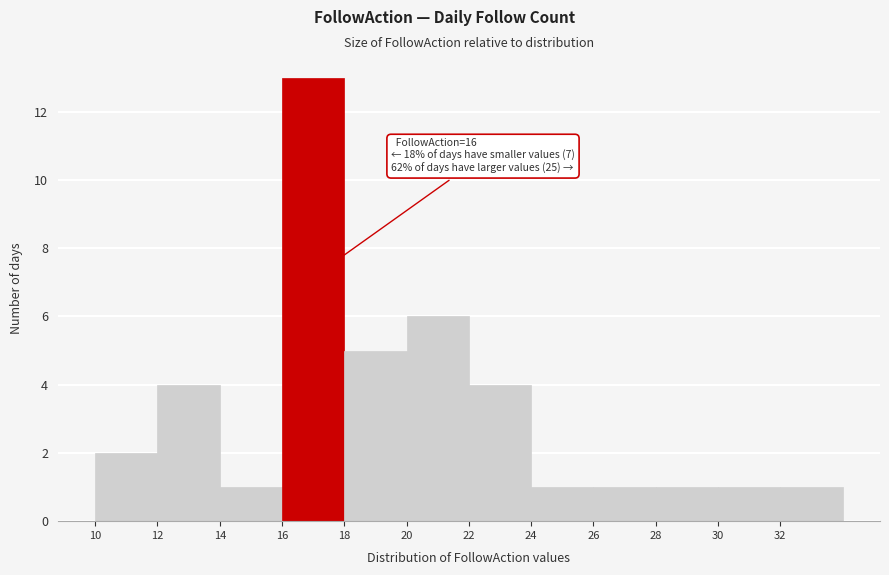

Reading left to right, transcribe all the data shown in this chart.

2	4	1	13	5	6	4	1	1	1	1	1